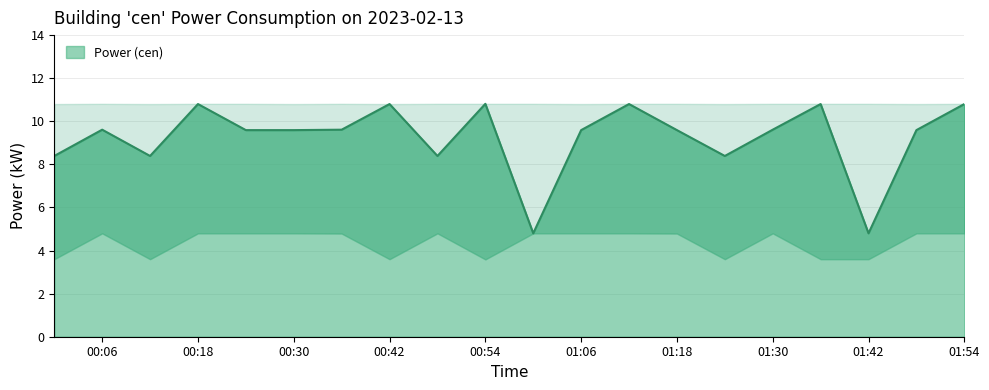

What is the value of the 6th point from the left?

9.6